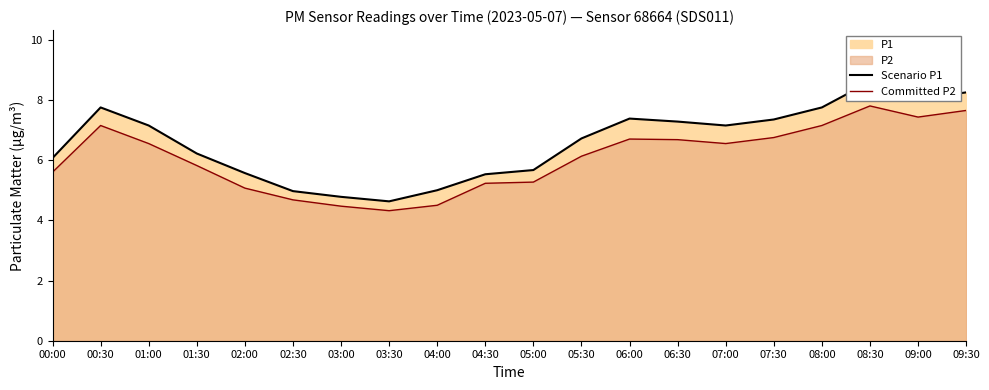

Rank the categories by Scenario P1 value from lowest to highest.

03:30, 03:00, 02:30, 04:00, 04:30, 02:00, 05:00, 00:00, 01:30, 05:30, 01:00, 07:00, 06:30, 07:30, 06:00, 00:30, 08:00, 09:00, 09:30, 08:30